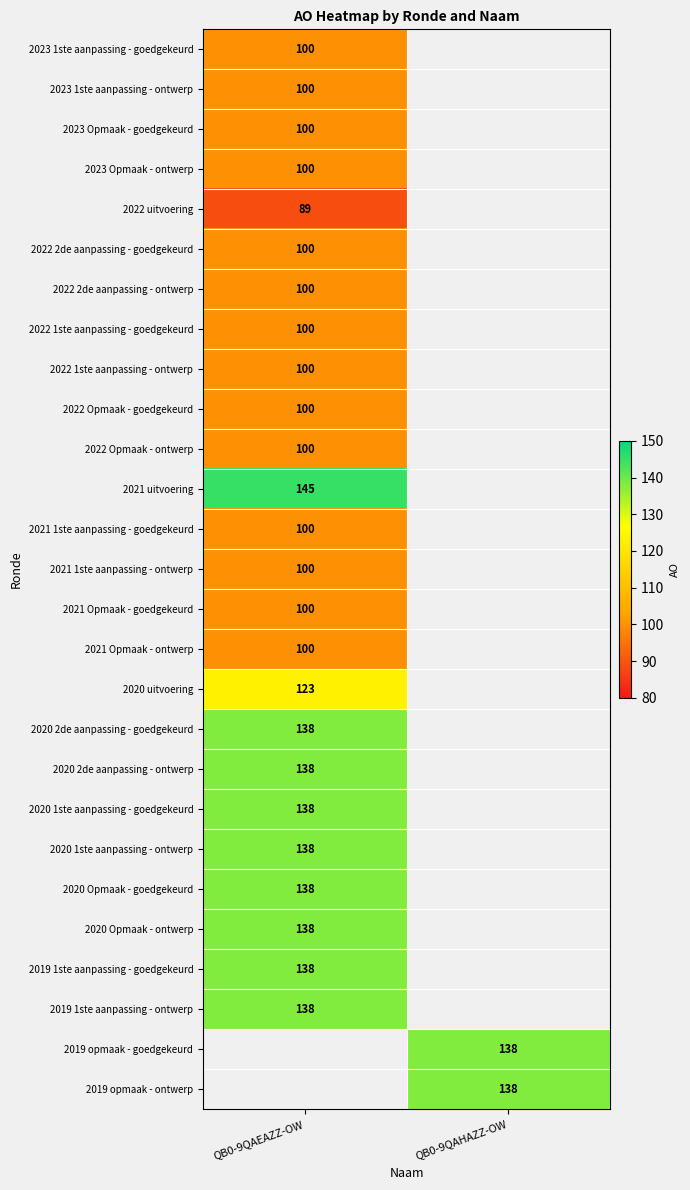

The value of 2022 1ste aanpassing - ontwerp at QB0-9QAEAZZ-OW is 100. True or false?

True